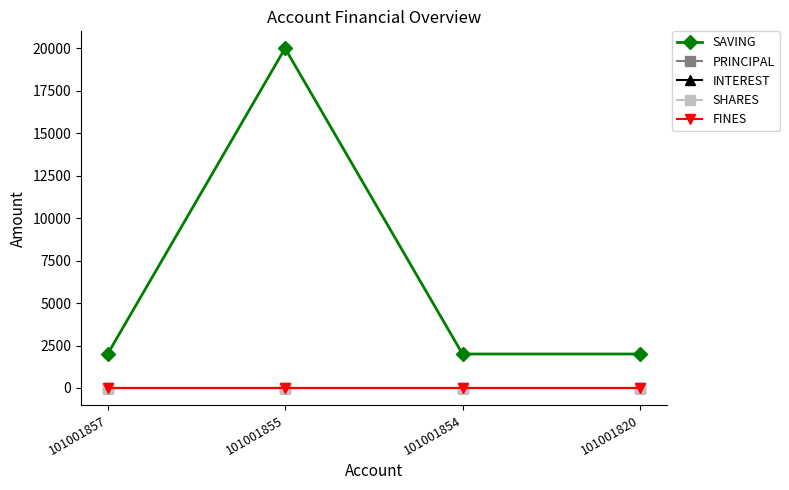

Is this an area chart (filled region under the line)?

No